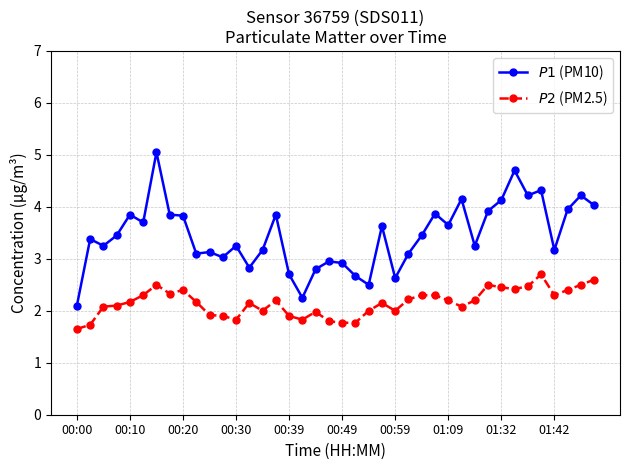

How many lines are shown in the chart?

2